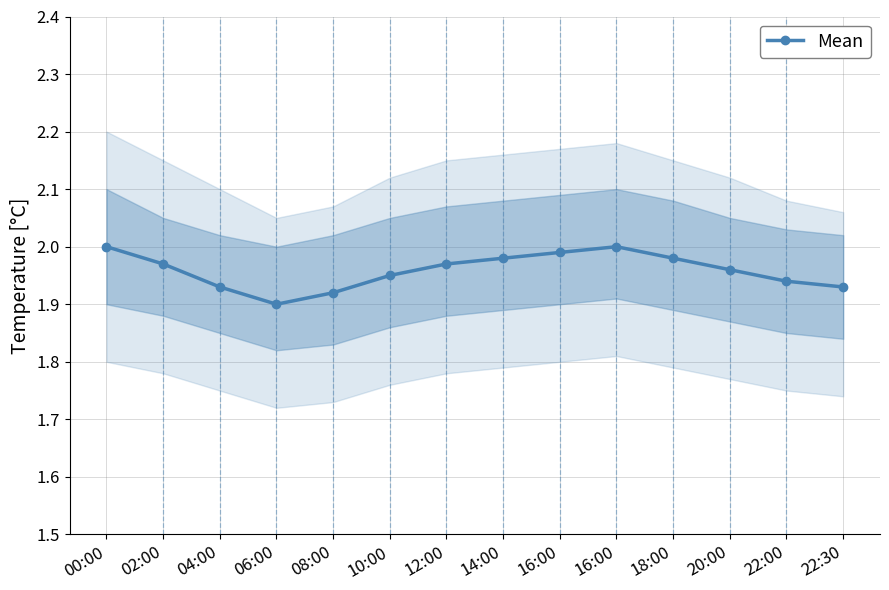

True or false: the data shows 1.1 at 12:00.

False